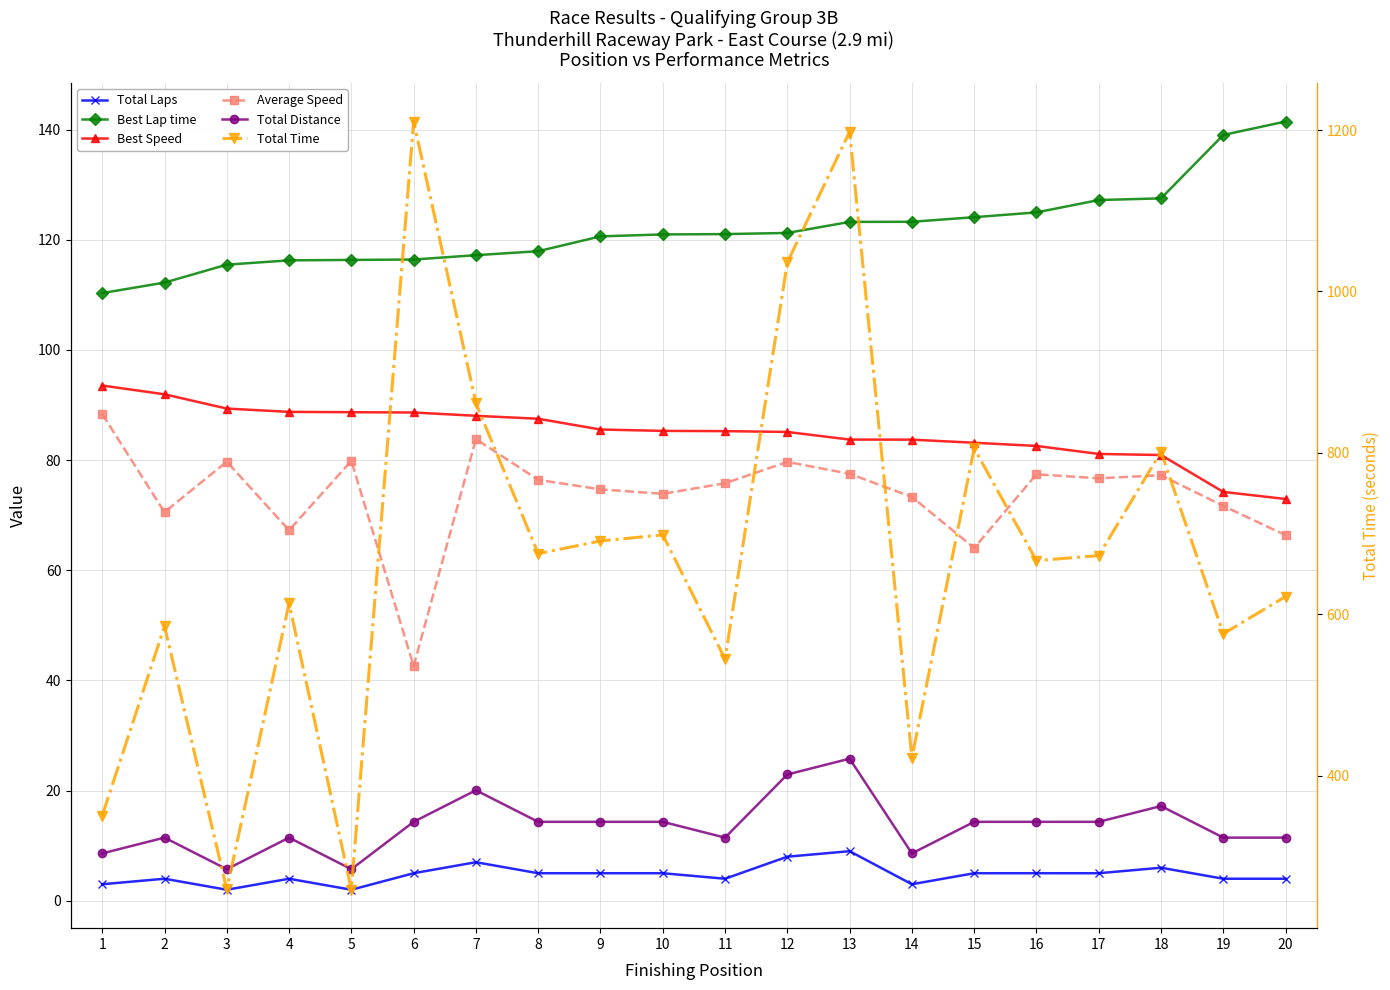

Which has a higher value, 12 or 19?

12